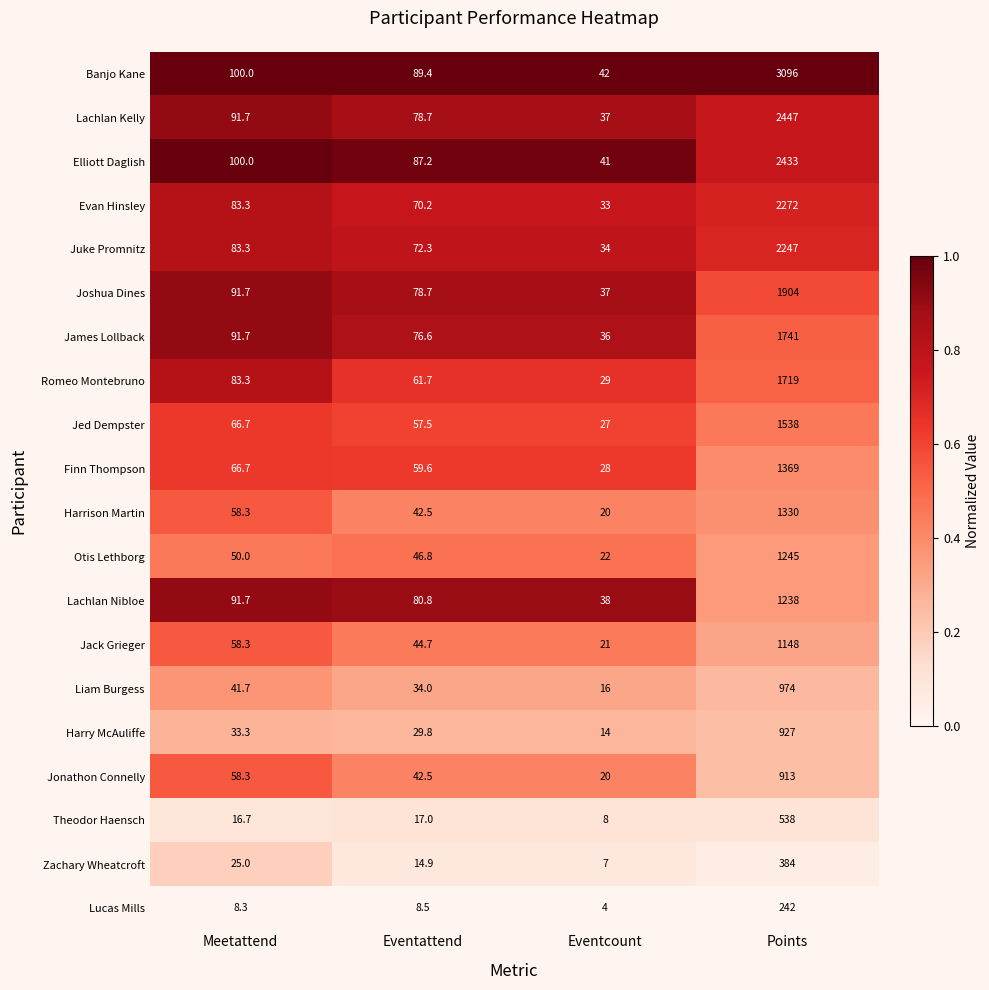

Which series has the widest spread of values?

Banjo Kane